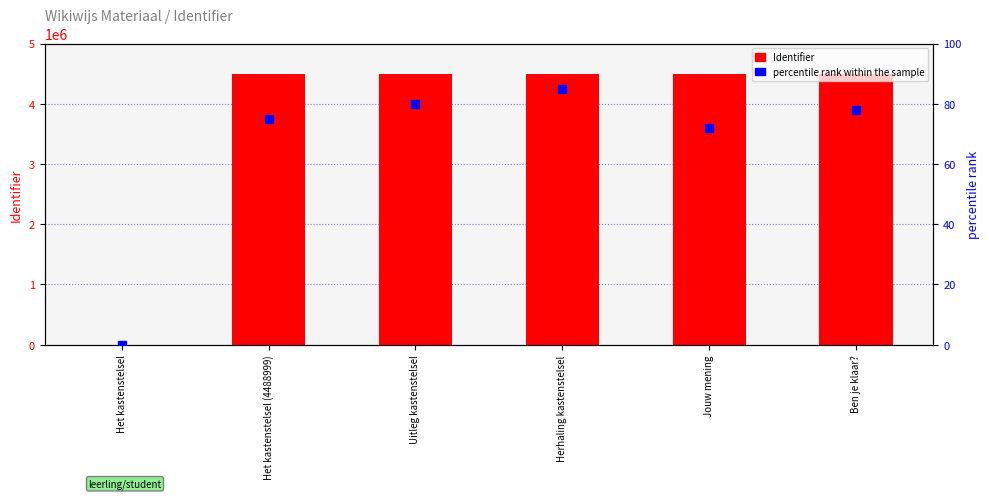

At which category is the sum across all series the highest?

Ben je klaar?